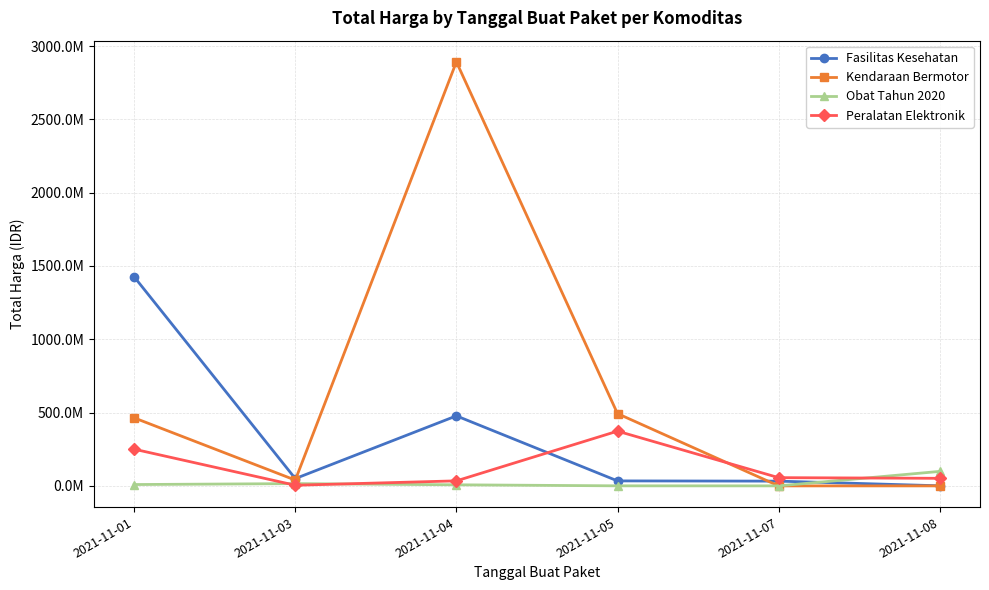

At which label does Peralatan Elektronik first exceed 56152800?

2021-11-01